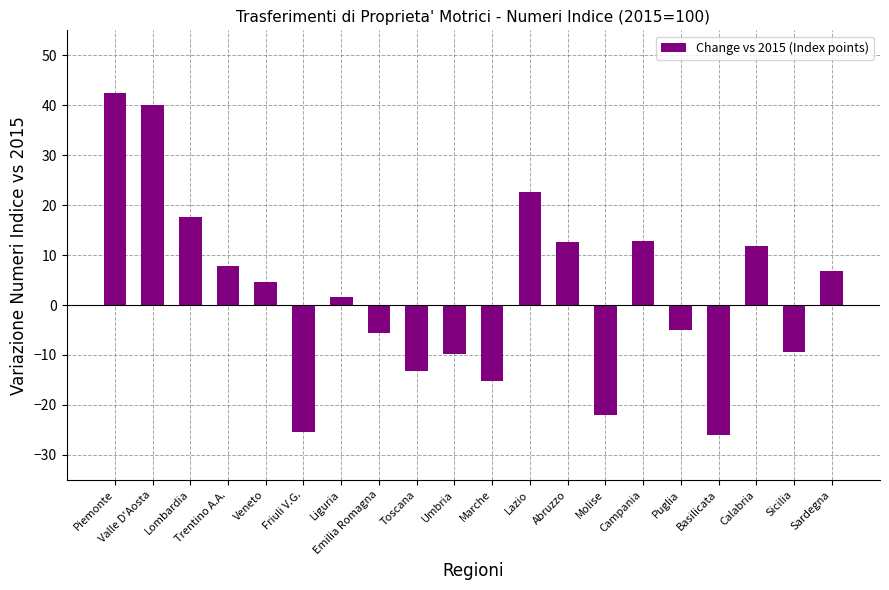

Are the bars horizontal?

No